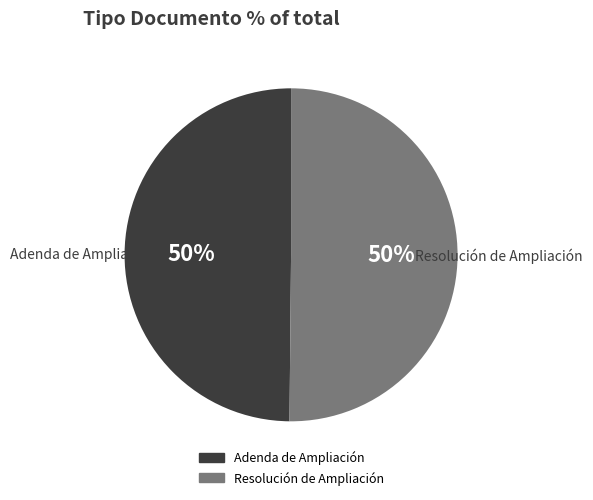

How many slices are in this pie chart?

2